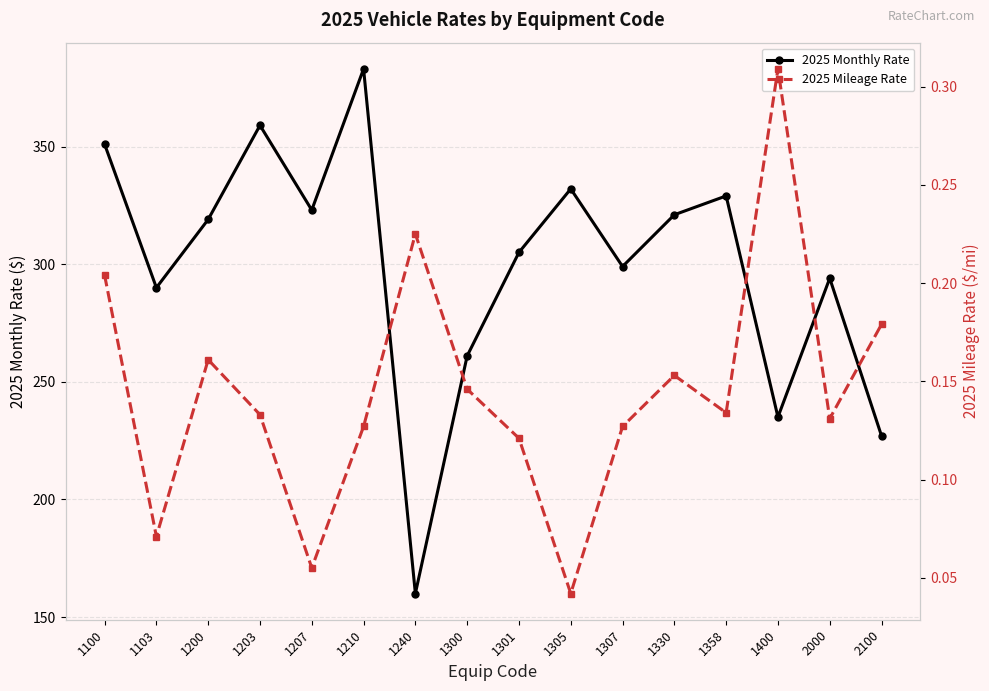

Which category has the highest value across all series?

1210